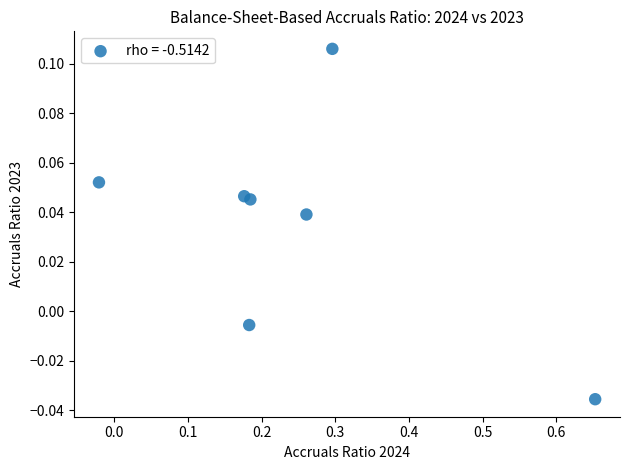

What is the range of X values (max minus min)?

0.7